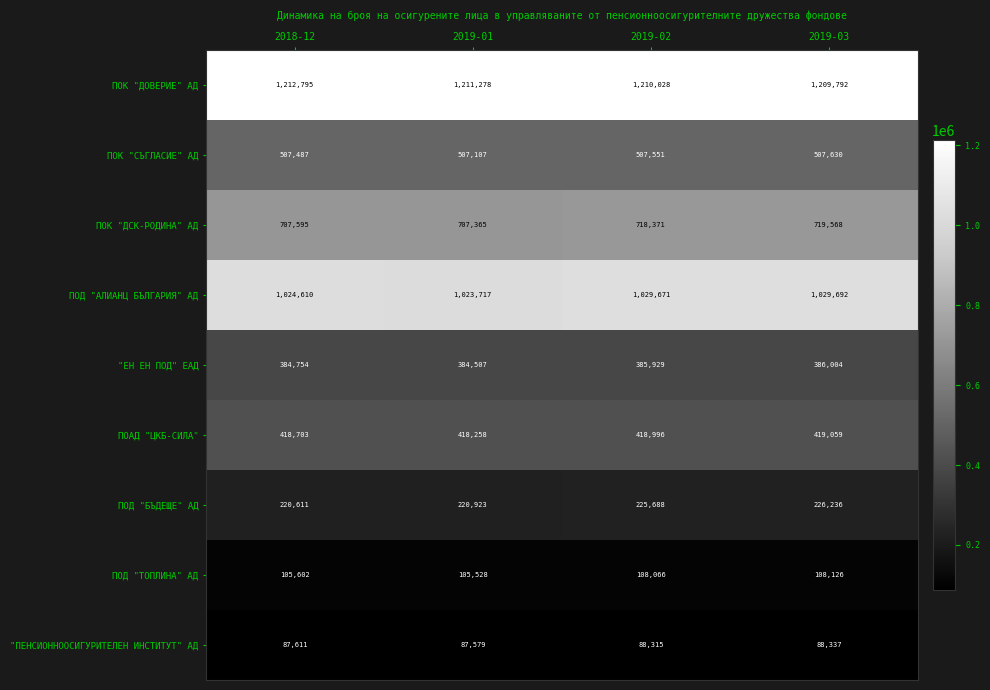

Is it true that ПОК "СЪГЛАСИЕ" АД equals 507630 at 2019-03?

True